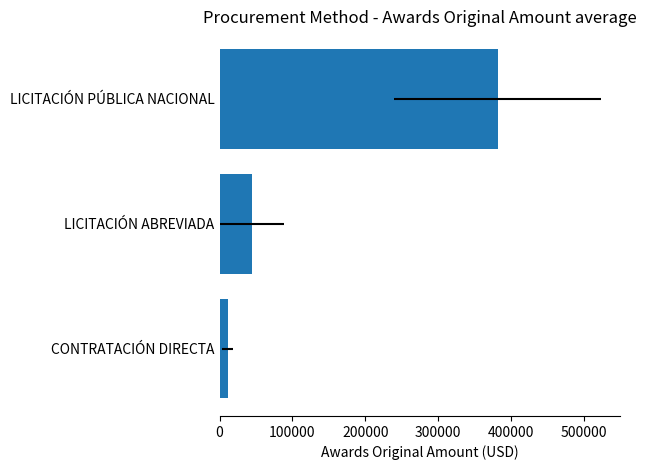

What is the minimum value shown in the chart?

11056.3